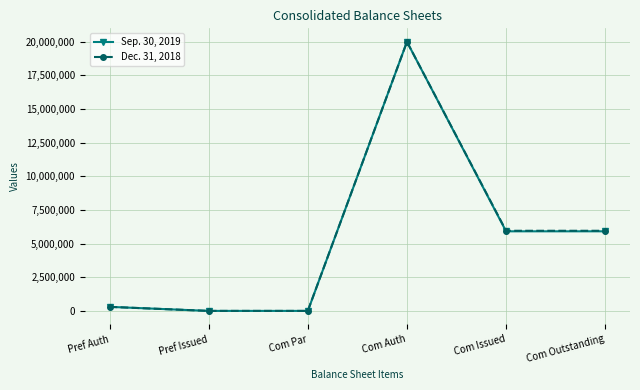

What is the sum of the Dec. 31, 2018 values at Pref Auth and Pref Issued?

300000